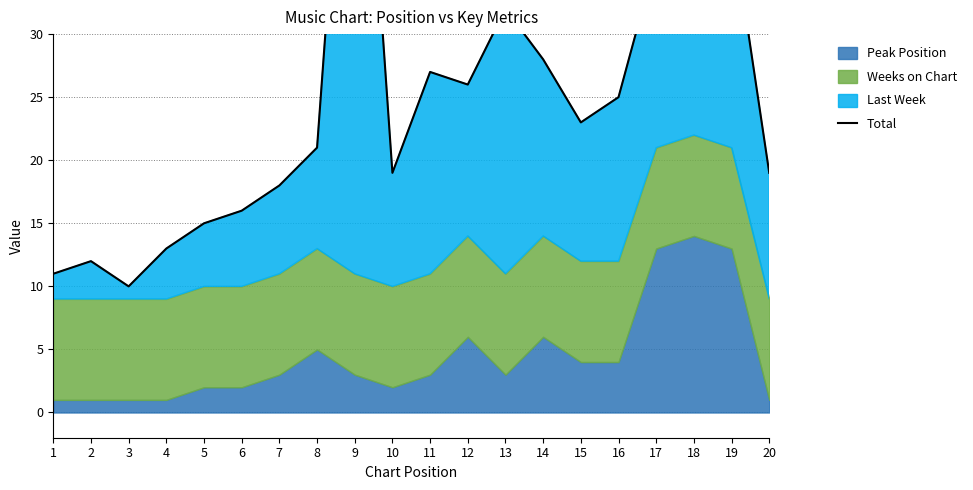

What is the change in value from 2 to 8?

+9